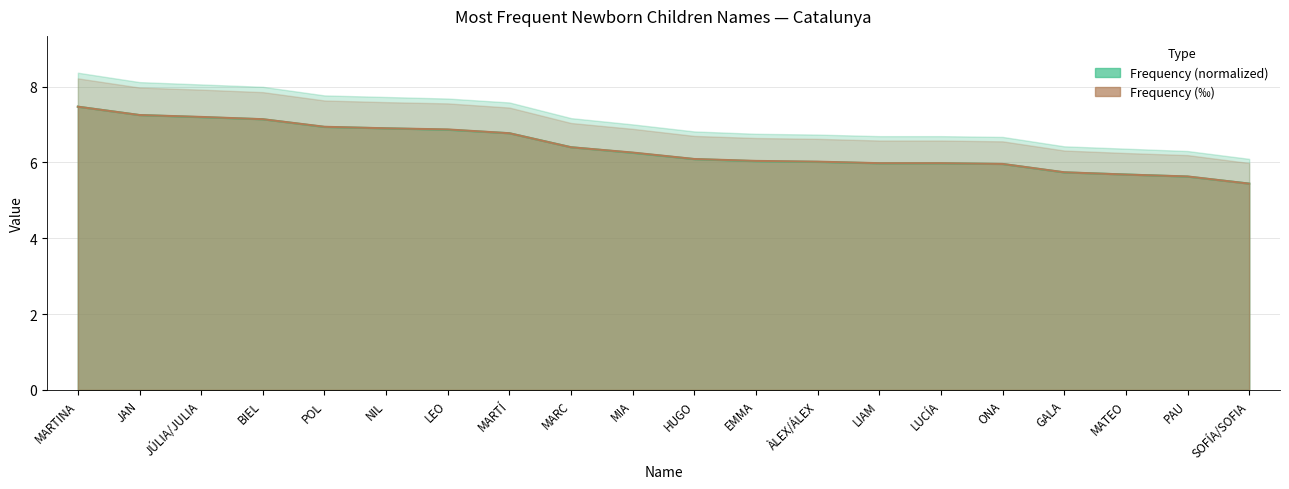

At how many categories does at least one series exceed 5?

20